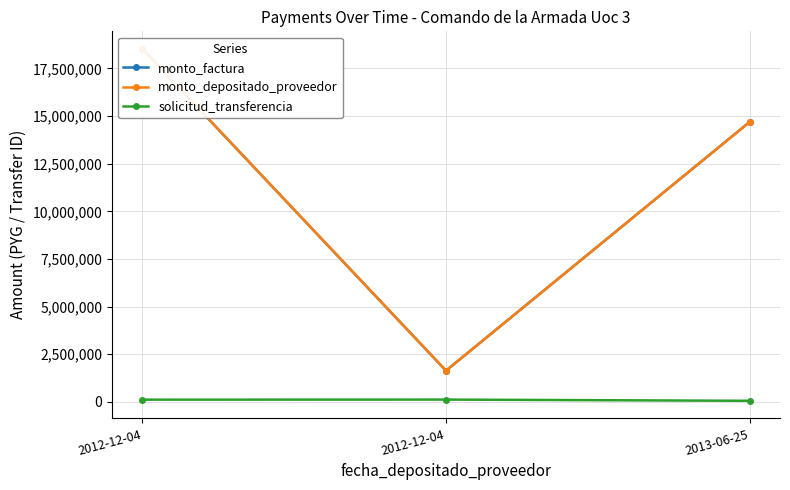

Reading left to right, transcribe all the data shown in this chart.

monto_factura: 2012-12-04=18520000	2012-12-04=1640000	2013-06-25=14688000
monto_depositado_proveedor: 2012-12-04=18520000	2012-12-04=1640000	2013-06-25=14688000
solicitud_transferencia: 2012-12-04=119166	2012-12-04=122938	2013-06-25=58930